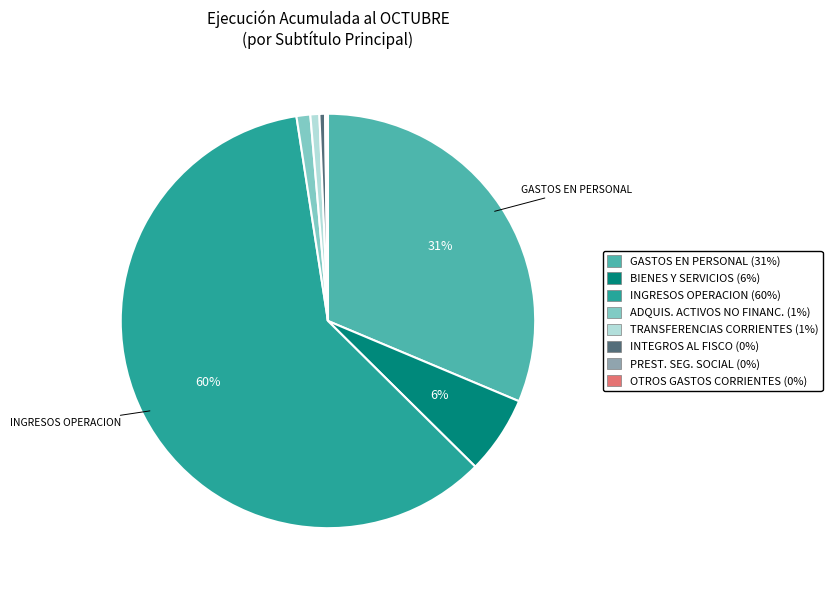

Does any single category account for the majority?

Yes